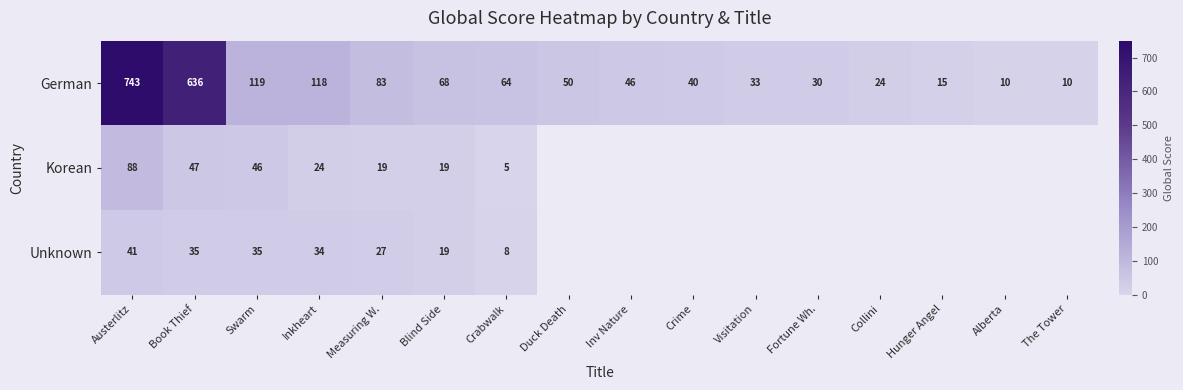

What is the sum of all German values?

2089